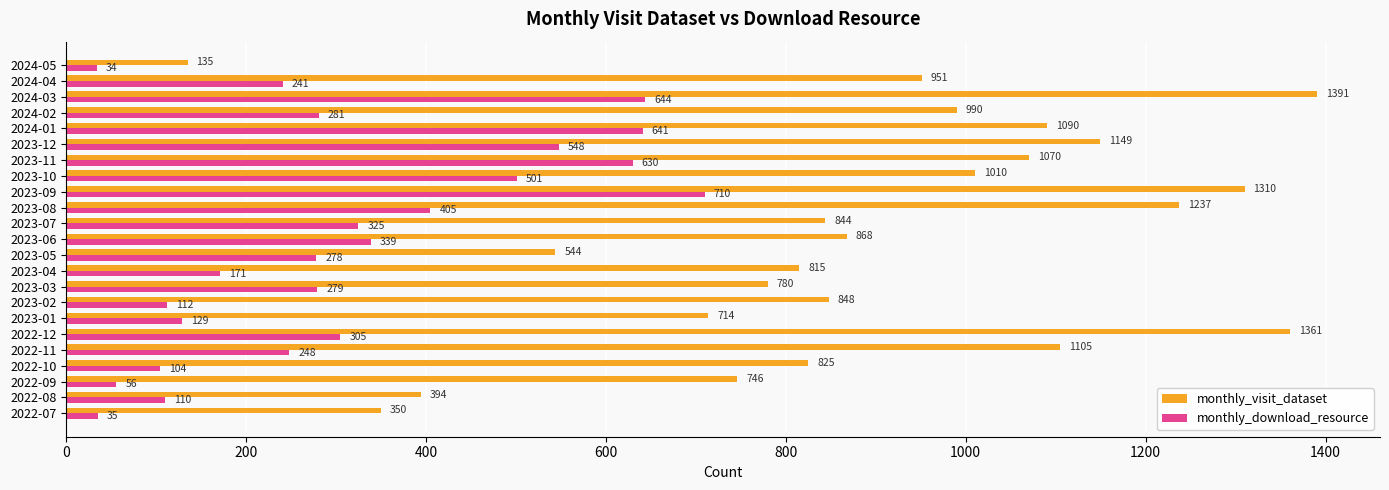

What are all the series names shown in the legend?

monthly_visit_dataset, monthly_download_resource